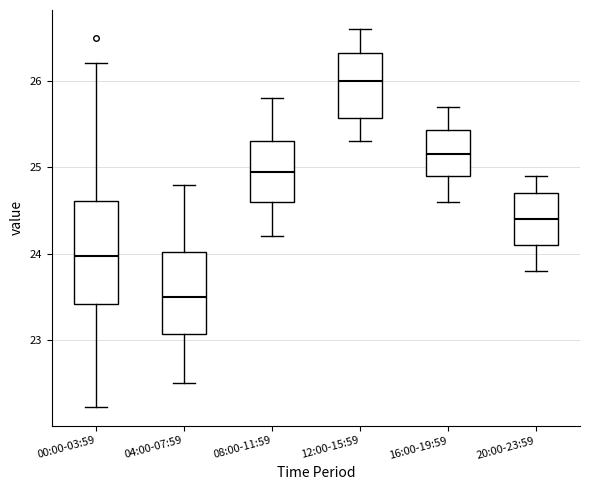

Which box is the tallest, from its lower edge to its upper edge?

00:00-03:59